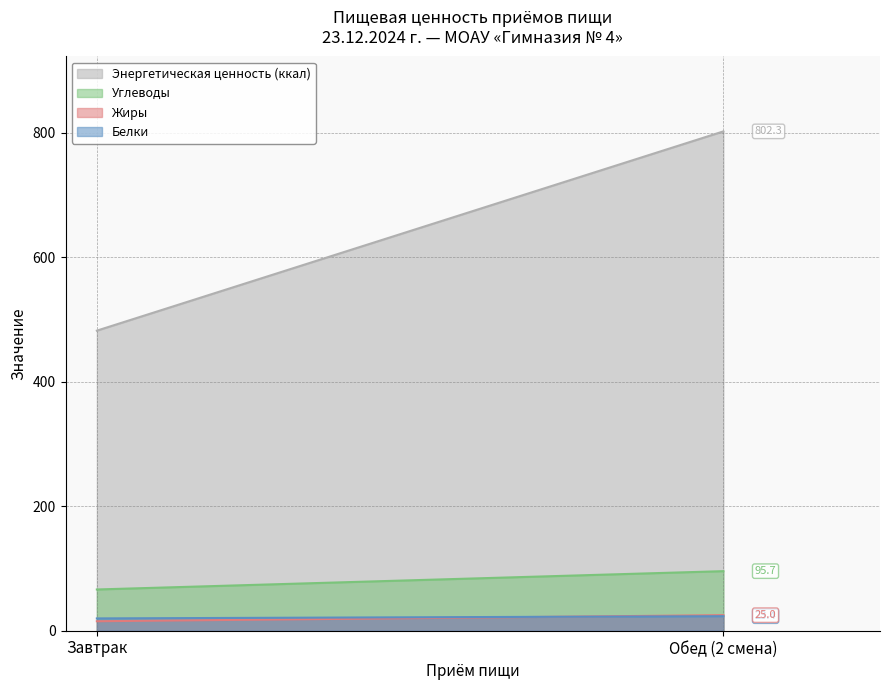

Which series has the largest range (max minus min)?

Энергетическая ценность (ккал)